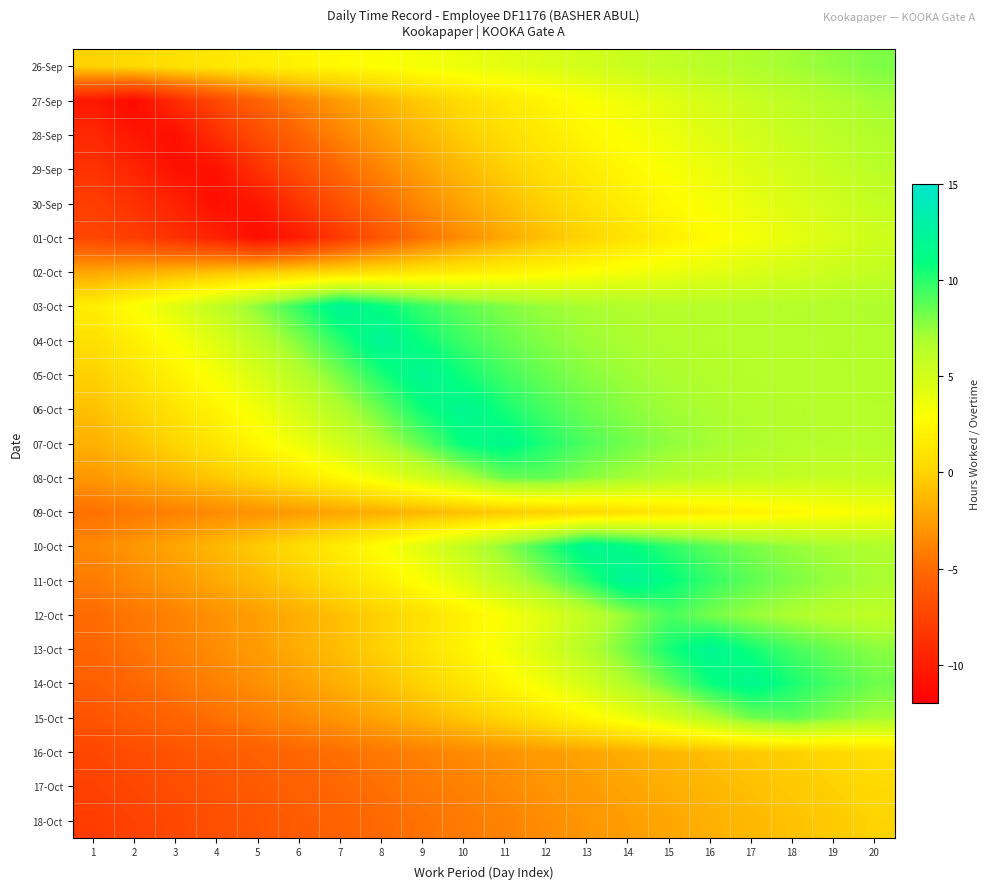

Reading left to right, list all the values displayed in this chart.

26-Sep: 1=0.0	2=0.4	3=0.8	4=1.3	5=1.7	6=2.1	7=2.5	8=2.9	9=3.4	10=3.8	11=4.2	12=4.6	13=5.1	14=5.5	15=5.9	16=6.3	17=6.7	18=7.2	19=7.6	20=8.0
27-Sep: 1=-10.3	2=-11.3	3=-9.1	4=-7.1	5=-5.4	6=-3.9	7=-2.6	8=-1.4	9=-0.4	10=0.6	11=1.4	12=2.2	13=3.0	14=3.7	15=4.3	16=4.9	17=5.5	18=6.1	19=6.6	20=7.1
28-Sep: 1=-9.3	2=-10.5	3=-11.0	4=-8.8	5=-6.9	6=-5.2	7=-3.8	8=-2.5	9=-1.3	10=-0.3	11=0.7	12=1.6	13=2.3	14=3.1	15=3.8	16=4.4	17=5.0	18=5.6	19=6.1	20=6.7
29-Sep: 1=-8.6	2=-9.6	3=-10.9	4=-10.8	5=-8.7	6=-6.8	7=-5.1	8=-3.7	9=-2.4	10=-1.2	11=-0.2	12=0.8	13=1.6	14=2.4	15=3.2	16=3.8	17=4.5	18=5.1	19=5.7	20=6.2
30-Sep: 1=-7.9	2=-8.7	3=-9.7	4=-11.0	5=-10.5	6=-8.4	7=-6.5	8=-4.9	9=-3.5	10=-2.2	11=-1.1	12=-0.0	13=0.9	14=1.7	15=2.5	16=3.3	17=3.9	18=4.6	19=5.2	20=5.7
01-Oct: 1=-7.3	2=-7.9	3=-8.7	4=-9.8	5=-11.1	6=-10.1	7=-8.0	8=-6.2	9=-4.6	10=-3.2	11=-2.0	12=-0.9	13=0.1	14=1.0	15=1.9	16=2.6	17=3.4	18=4.0	19=4.7	20=5.3
02-Oct: 1=-2.2	2=-1.8	3=-1.3	4=-0.9	5=-0.5	6=-0.1	7=0.3	8=0.8	9=1.2	10=1.6	11=2.0	12=2.4	13=2.9	14=3.3	15=3.7	16=4.1	17=4.6	18=5.0	19=5.4	20=5.8
03-Oct: 1=1.8	2=3.0	3=4.4	4=5.9	5=7.7	6=9.7	7=12.1	8=10.9	9=9.7	10=8.7	11=7.9	12=7.3	13=6.9	14=6.7	15=6.5	16=6.4	17=6.4	18=6.5	19=6.6	20=6.8
04-Oct: 1=0.8	2=1.9	3=3.1	4=4.5	5=6.1	6=7.9	7=10.0	8=12.2	9=10.7	10=9.5	11=8.5	12=7.8	13=7.3	14=6.9	15=6.6	16=6.5	17=6.4	18=6.4	19=6.5	20=6.6
05-Oct: 1=-0.1	2=0.9	3=2.1	4=3.3	5=4.8	6=6.4	7=8.2	8=10.3	9=12.0	10=10.5	11=9.4	12=8.5	13=7.8	14=7.2	15=6.9	16=6.6	17=6.5	18=6.4	19=6.4	20=6.5
06-Oct: 1=-0.9	2=0.1	3=1.1	4=2.2	5=3.5	6=5.0	7=6.6	8=8.5	9=10.7	10=11.9	11=10.4	12=9.3	13=8.4	14=7.7	15=7.2	16=6.8	17=6.6	18=6.5	19=6.4	20=6.4
07-Oct: 1=-1.6	2=-0.8	3=0.2	4=1.2	5=2.4	6=3.7	7=5.1	8=6.8	9=8.7	10=10.9	11=11.6	12=10.2	13=9.1	14=8.2	15=7.6	16=7.1	17=6.8	18=6.6	19=6.4	20=6.4
08-Oct: 1=-2.8	2=-2.1	3=-1.4	4=-0.5	5=0.4	6=1.4	7=2.5	8=3.7	9=5.1	10=6.6	11=8.4	12=8.7	13=7.8	14=7.1	15=6.5	16=6.2	17=5.9	18=5.8	19=5.7	20=5.7
09-Oct: 1=-4.7	2=-4.3	3=-3.9	4=-3.5	5=-3.0	6=-2.6	7=-2.2	8=-1.8	9=-1.4	10=-0.9	11=-0.5	12=-0.1	13=0.3	14=0.7	15=1.2	16=1.6	17=2.0	18=2.4	19=2.9	20=3.3
10-Oct: 1=-3.6	2=-2.9	3=-2.1	4=-1.3	5=-0.4	6=0.6	7=1.7	8=2.9	9=4.3	10=5.9	11=7.7	12=9.7	13=12.0	14=11.2	15=9.9	16=8.9	17=8.1	18=7.5	19=7.0	20=6.7
11-Oct: 1=-4.2	2=-3.5	3=-2.8	4=-2.0	5=-1.2	6=-0.3	7=0.7	8=1.9	9=3.1	10=4.5	11=6.1	12=7.9	13=9.9	14=12.3	15=10.9	16=9.7	17=8.7	18=8.0	19=7.4	20=7.0
12-Oct: 1=-5.0	2=-4.4	3=-3.8	4=-3.1	5=-2.5	6=-1.7	7=-0.9	8=-0.1	9=0.9	10=1.9	11=3.1	12=4.4	13=5.9	14=7.6	15=9.2	16=8.2	17=7.4	18=6.8	19=6.3	20=6.0
13-Oct: 1=-5.2	2=-4.6	3=-4.0	4=-3.3	5=-2.6	6=-1.8	7=-1.0	8=-0.0	9=1.0	10=2.1	11=3.4	12=4.8	13=6.5	14=8.3	15=10.4	16=11.9	17=10.5	18=9.3	19=8.4	20=7.7
14-Oct: 1=-5.7	2=-5.1	3=-4.5	4=-3.9	5=-3.2	6=-2.5	7=-1.7	8=-0.8	9=0.1	10=1.1	11=2.3	12=3.6	13=5.0	14=6.7	15=8.6	16=10.7	17=11.7	18=10.3	19=9.2	20=8.3
15-Oct: 1=-6.4	2=-5.9	3=-5.3	4=-4.8	5=-4.2	6=-3.5	7=-2.9	8=-2.2	9=-1.4	10=-0.6	11=0.3	12=1.3	13=2.4	14=3.6	15=4.9	16=6.5	17=8.2	18=8.7	19=7.8	20=7.1
16-Oct: 1=-7.3	2=-6.9	3=-6.4	4=-6.0	5=-5.6	6=-5.2	7=-4.7	8=-4.3	9=-3.9	10=-3.5	11=-3.1	12=-2.6	13=-2.2	14=-1.8	15=-1.4	16=-1.0	17=-0.5	18=-0.1	19=0.3	20=0.7
17-Oct: 1=-7.6	2=-7.2	3=-6.8	4=-6.4	5=-6.0	6=-5.5	7=-5.1	8=-4.7	9=-4.3	10=-3.8	11=-3.4	12=-3.0	13=-2.6	14=-2.2	15=-1.7	16=-1.3	17=-0.9	18=-0.5	19=-0.1	20=0.4
18-Oct: 1=-8.0	2=-7.6	3=-7.2	4=-6.7	5=-6.3	6=-5.9	7=-5.5	8=-5.1	9=-4.6	10=-4.2	11=-3.8	12=-3.4	13=-2.9	14=-2.5	15=-2.1	16=-1.7	17=-1.3	18=-0.8	19=-0.4	20=0.0